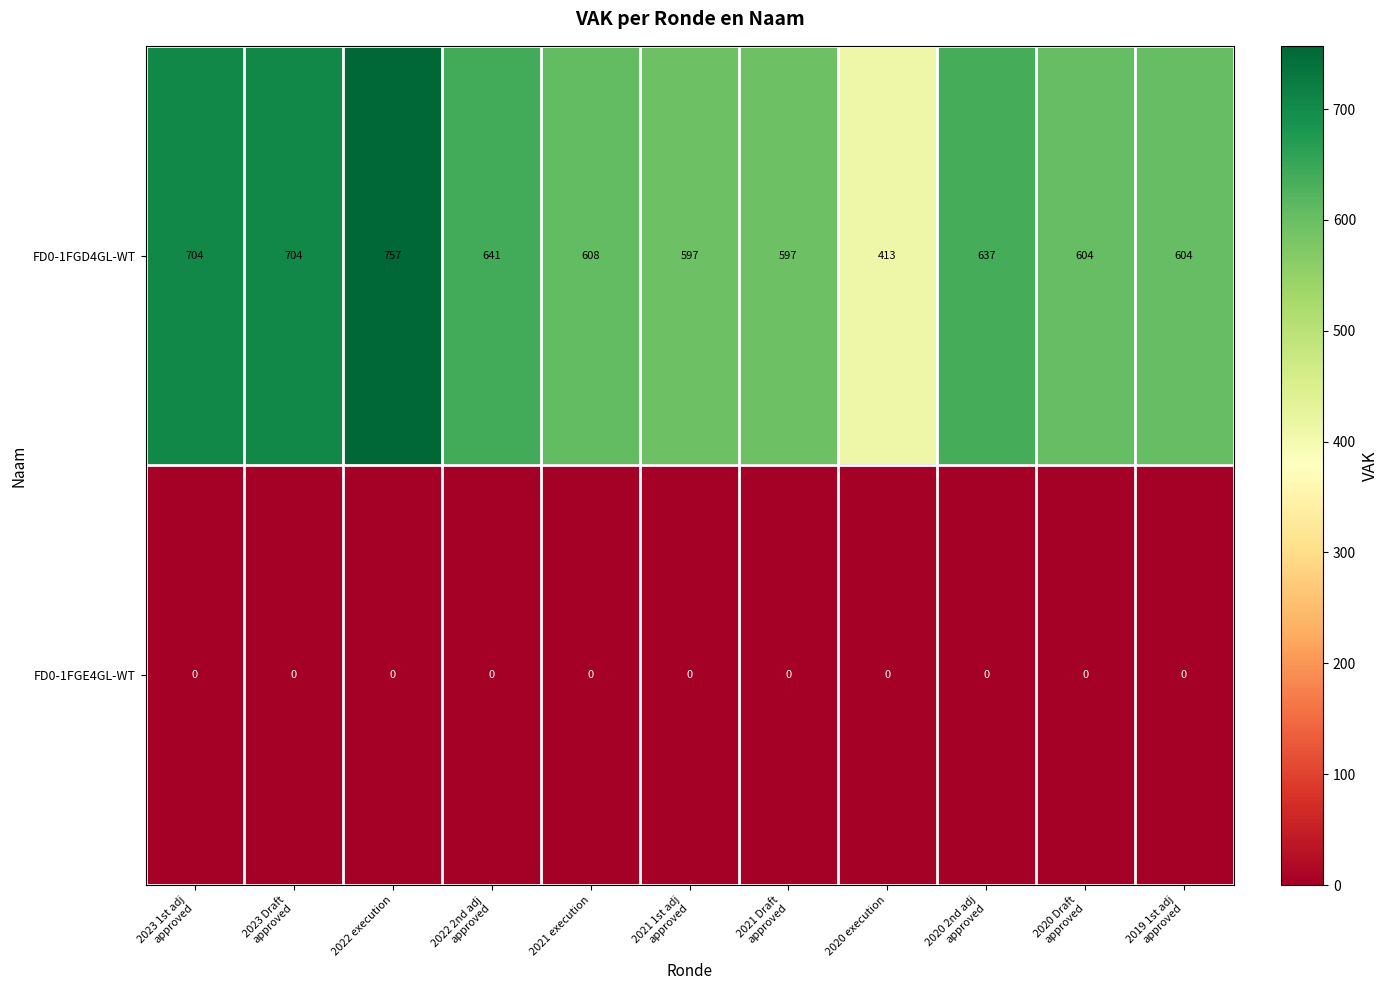

What is the maximum value shown in the chart?

757